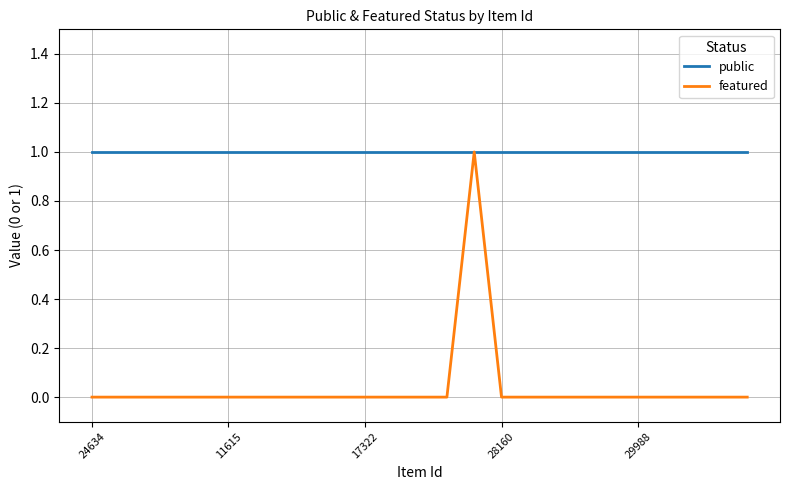

Which series has the widest spread of values?

featured